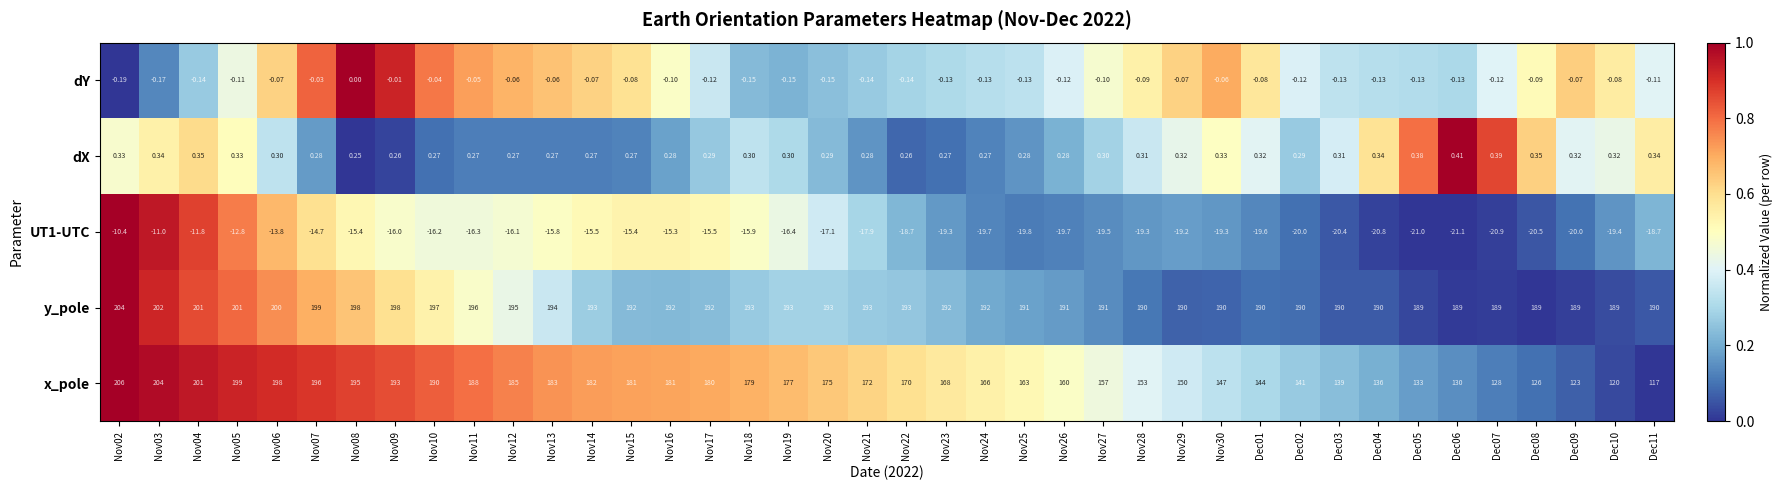

Is the value of dY at Nov08 greater than the value of y_pole at Dec04?

No